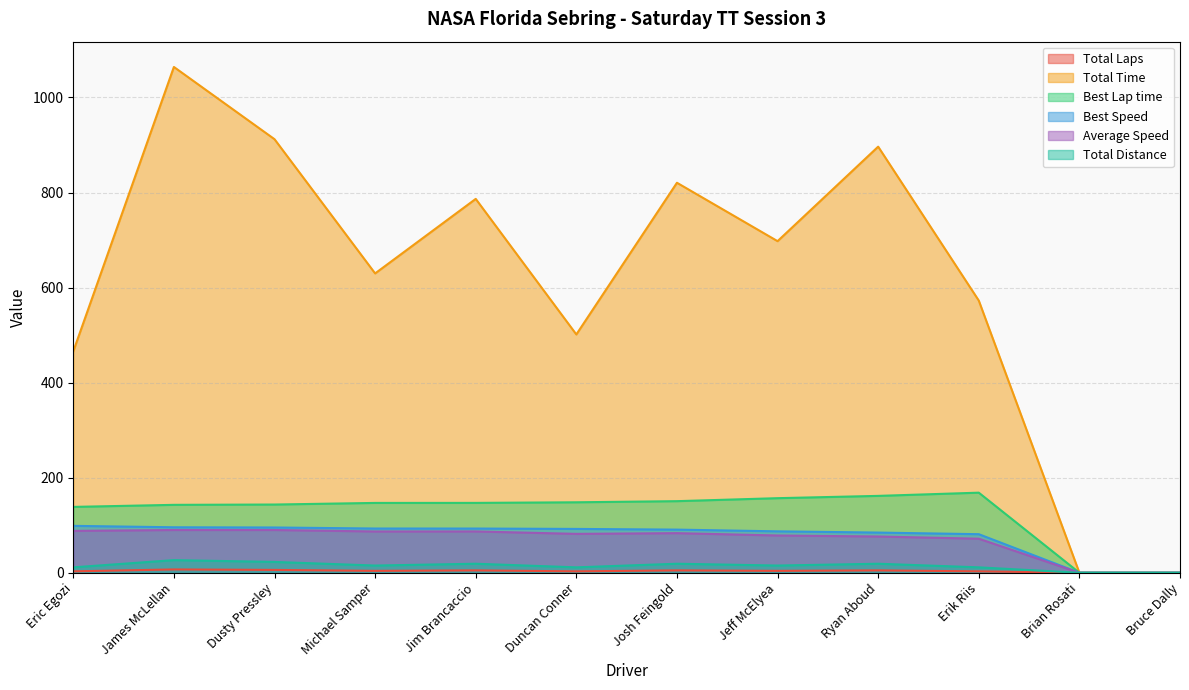

What is the value of the Total Distance point at the 4th from the left?

15.2